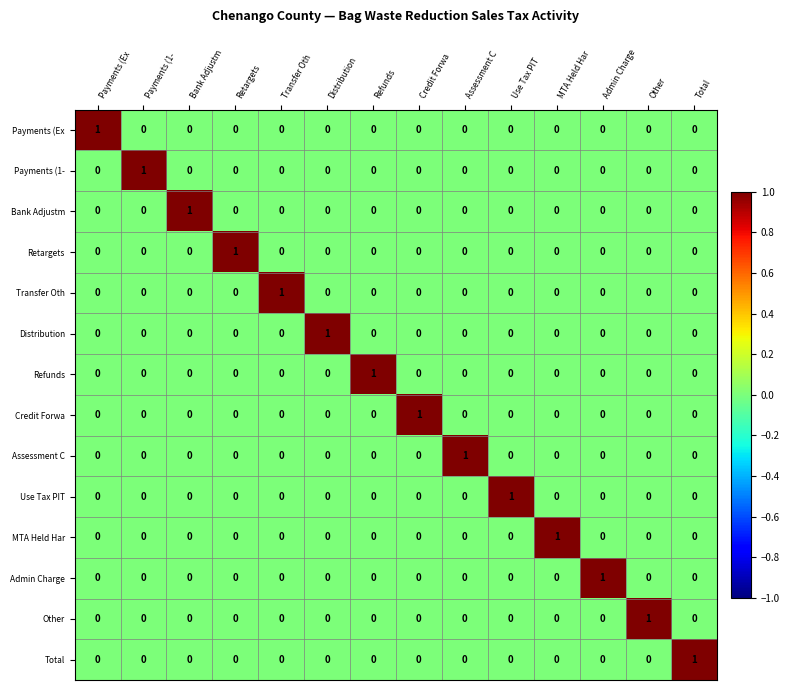

Is it true that Bank Adjustm equals 0 at Credit Forwa?

True